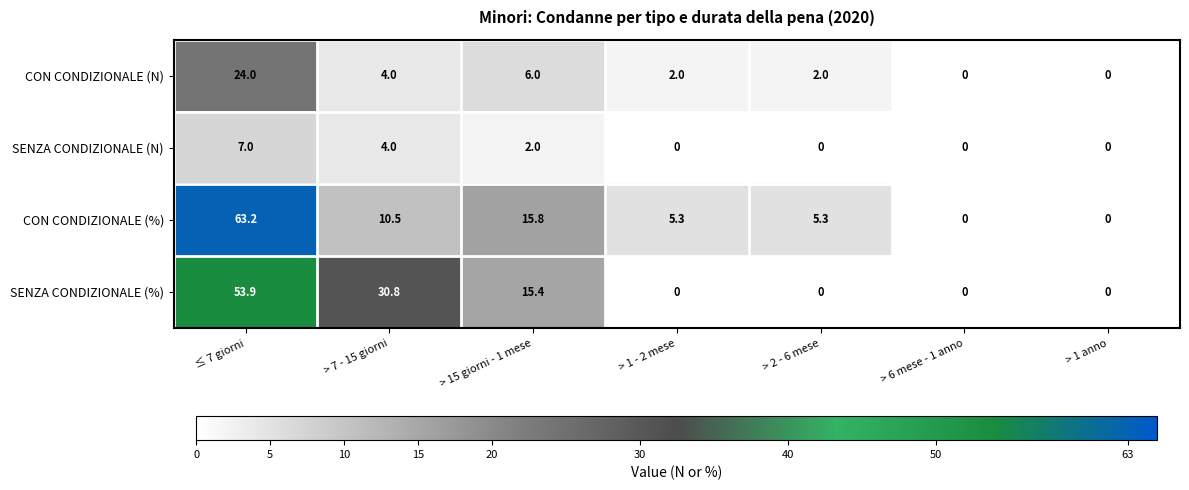

Reading left to right, what are all the values shown in this chart?

CON CONDIZIONALE (N): 24.0	4.0	6.0	2.0	2.0	0.0	0.0
SENZA CONDIZIONALE (N): 7.0	4.0	2.0	0.0	0.0	0.0	0.0
CON CONDIZIONALE (%): 63.2	10.5	15.8	5.3	5.3	0.0	0.0
SENZA CONDIZIONALE (%): 53.9	30.8	15.4	0.0	0.0	0.0	0.0